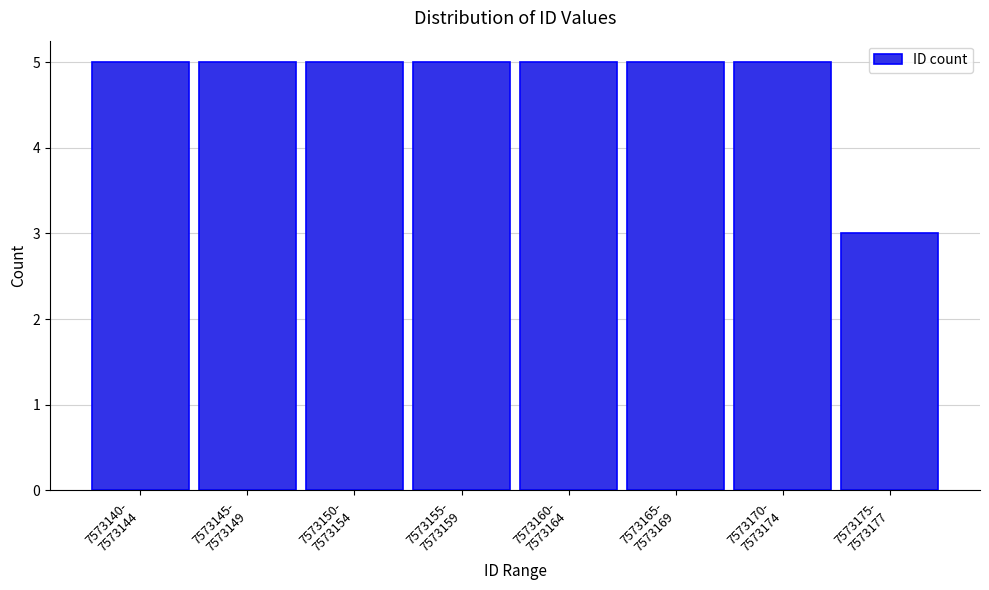

Reading left to right, extract all data points from this chart.

5	5	5	5	5	5	5	3